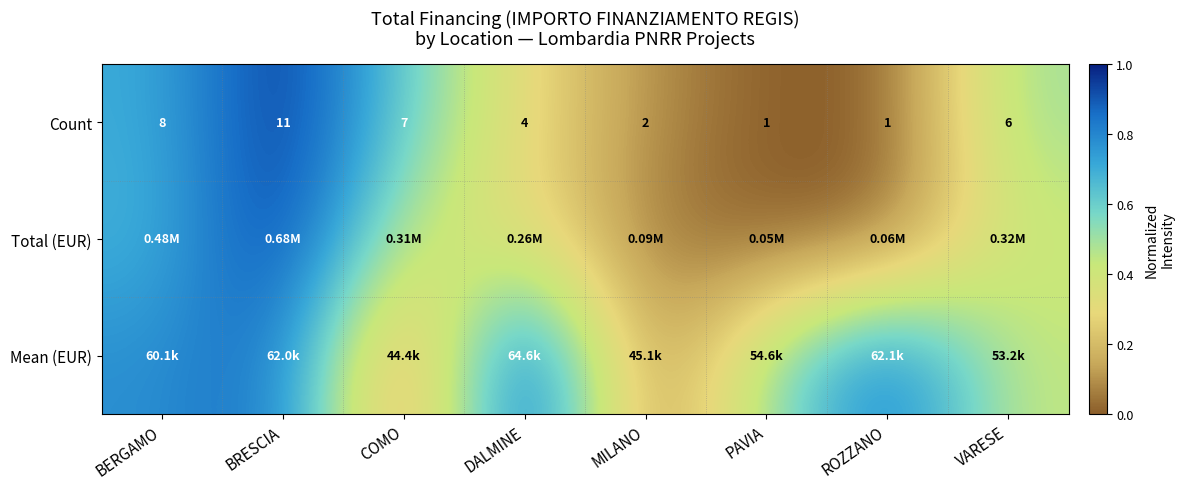

Where does the Count series first go above 6?

BERGAMO